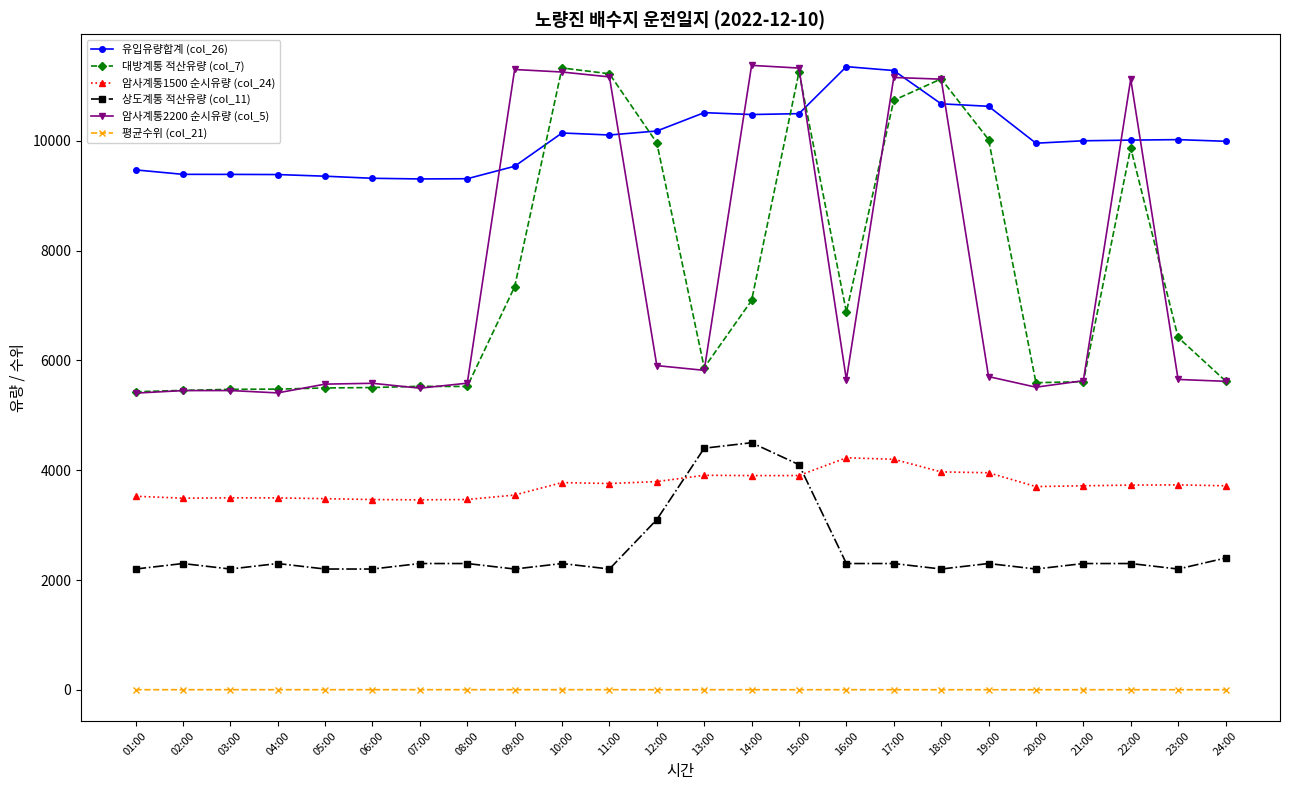

What is the label of the 5th point from the right?

20:00